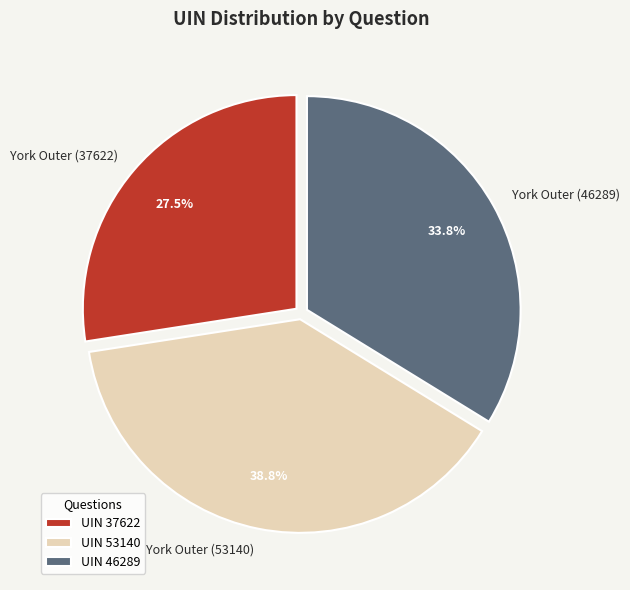

Which slice is the smallest?

York Outer (37622)